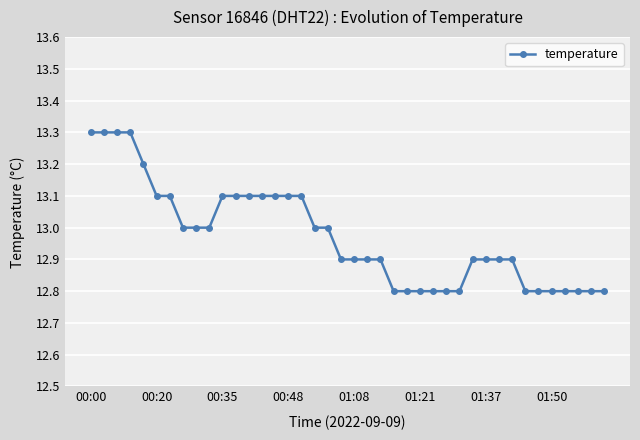

What is the difference between the maximum and second lowest values?

0.5